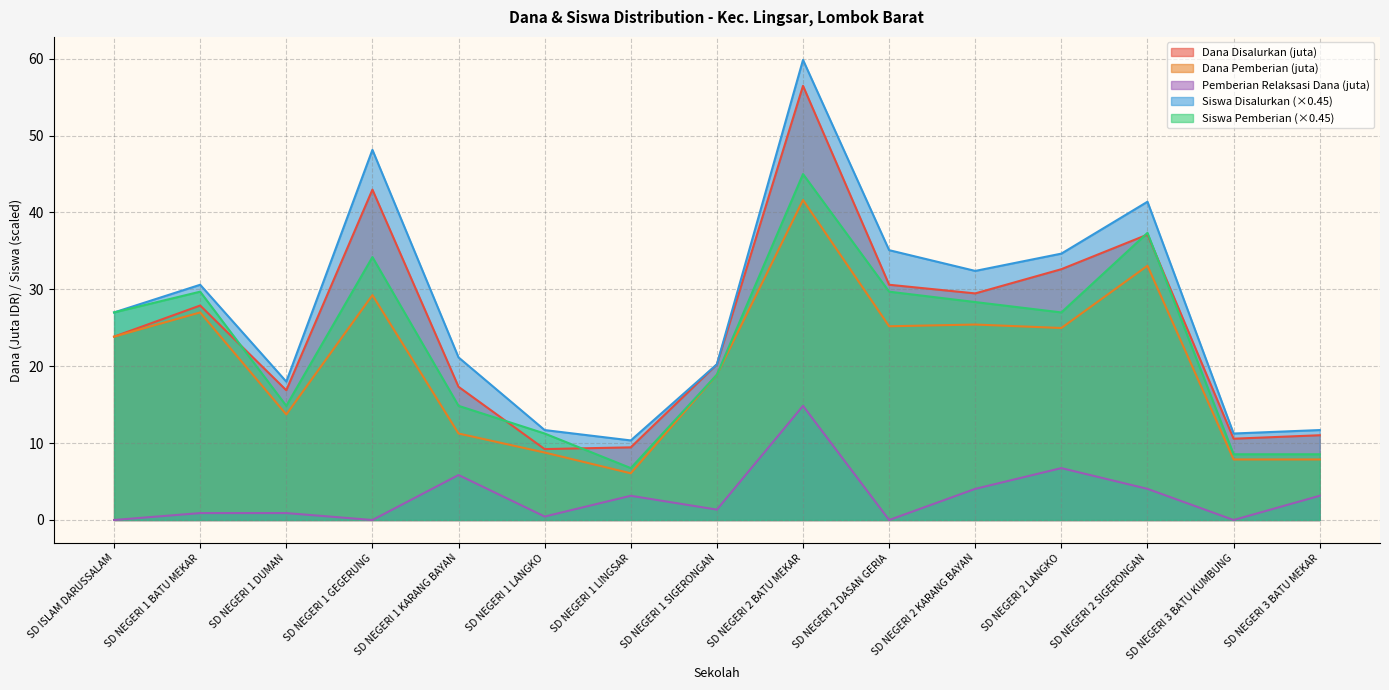

True or false: Pemberian Relaksasi Dana and Siswa Pemberian intersect in this chart.

False